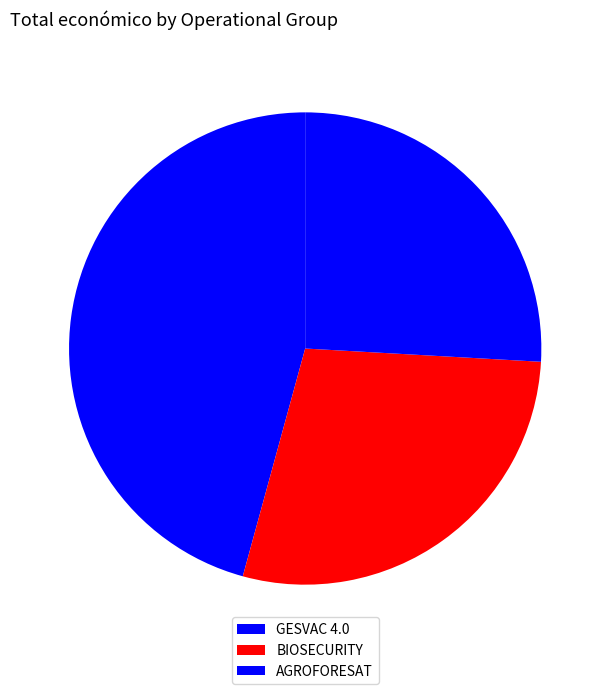

Count the number of slices in the pie.

3